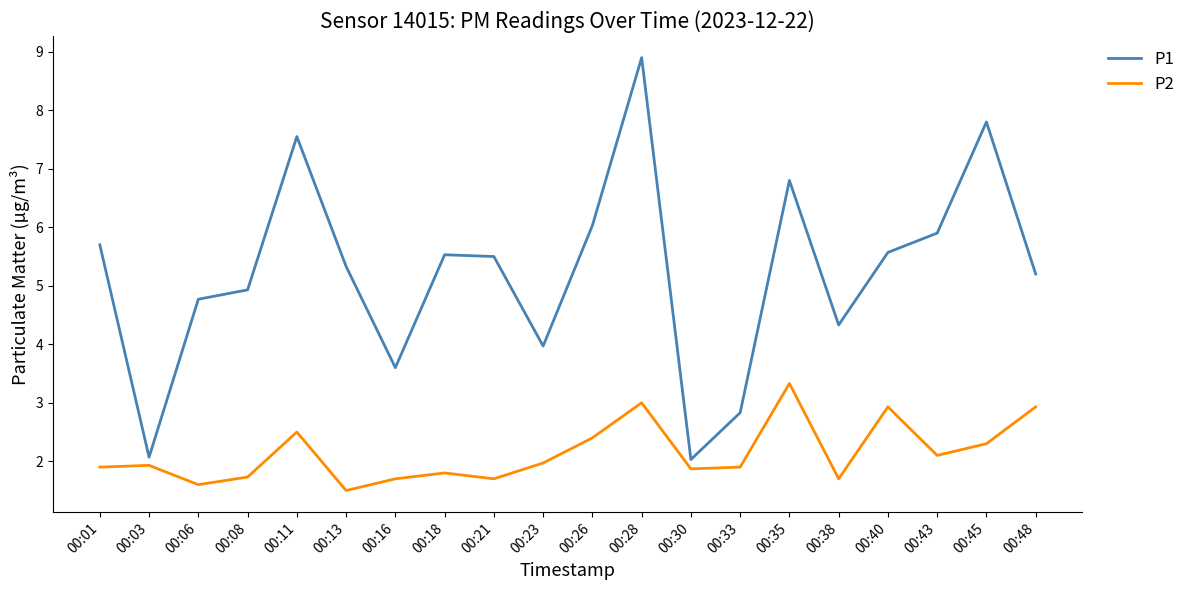

Rank the series by their average value, from lowest to highest.

P2, P1